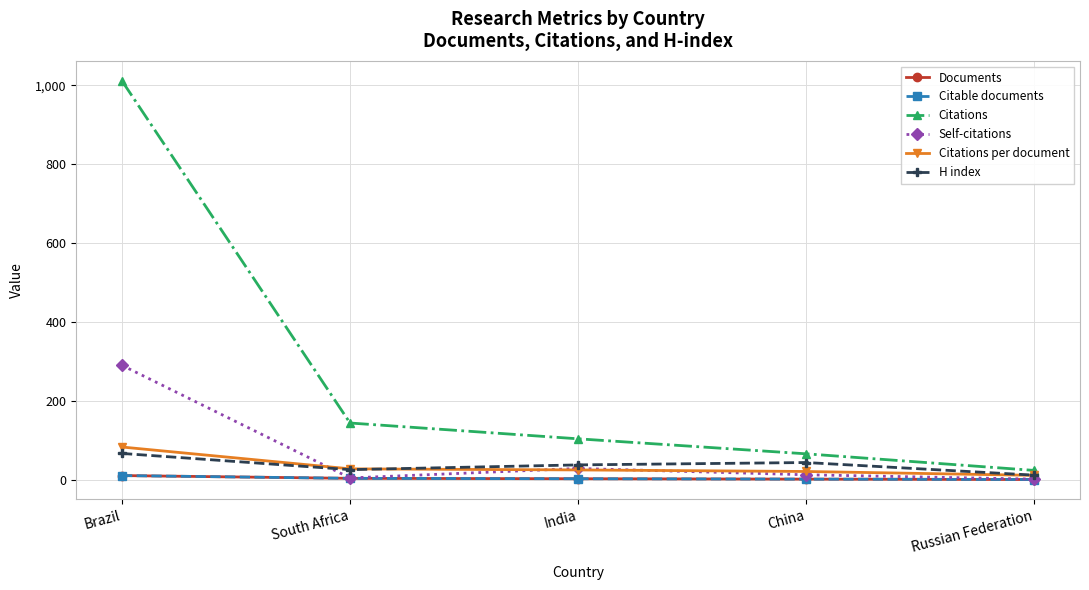

Which label corresponds to the smallest value in the chart?

Russian Federation